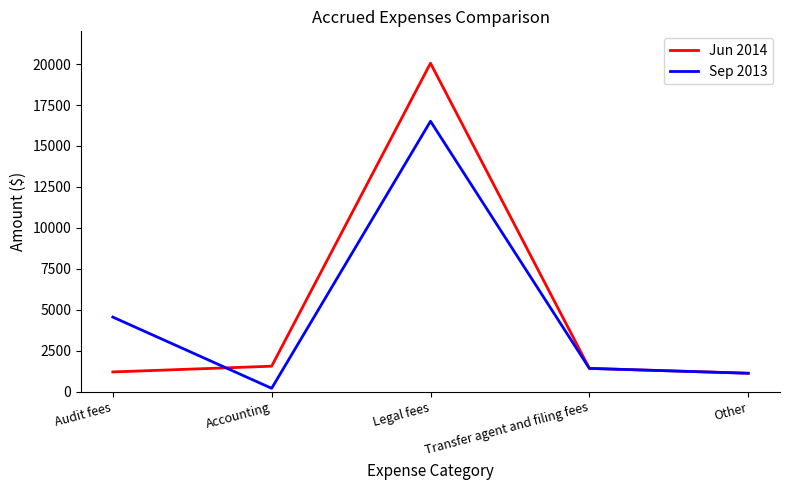

List the series in order of their overall mean, highest first.

Jun 2014, Sep 2013